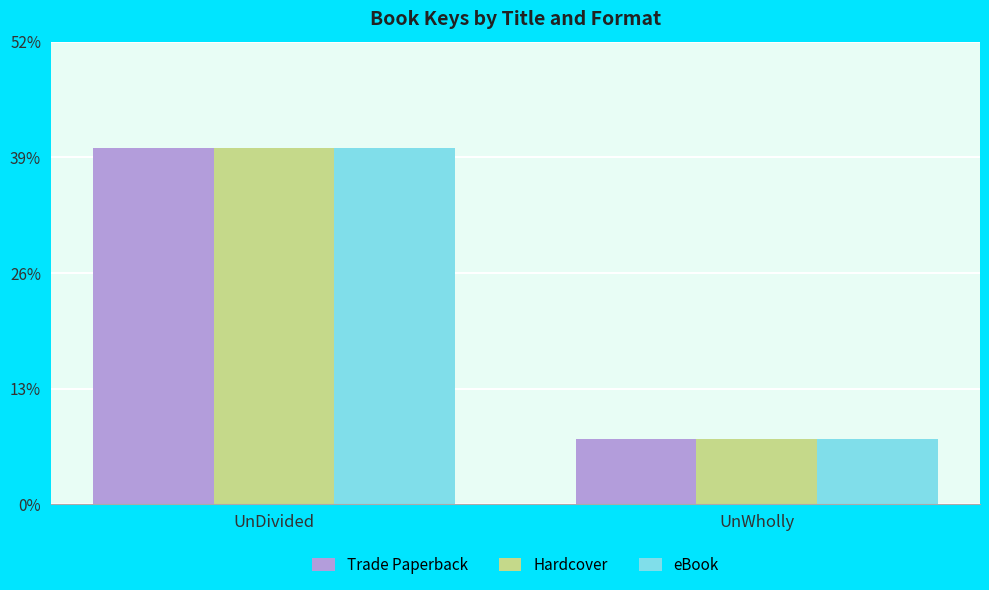

List the series in order of their peak value, lowest first.

Trade Paperback, Hardcover, eBook